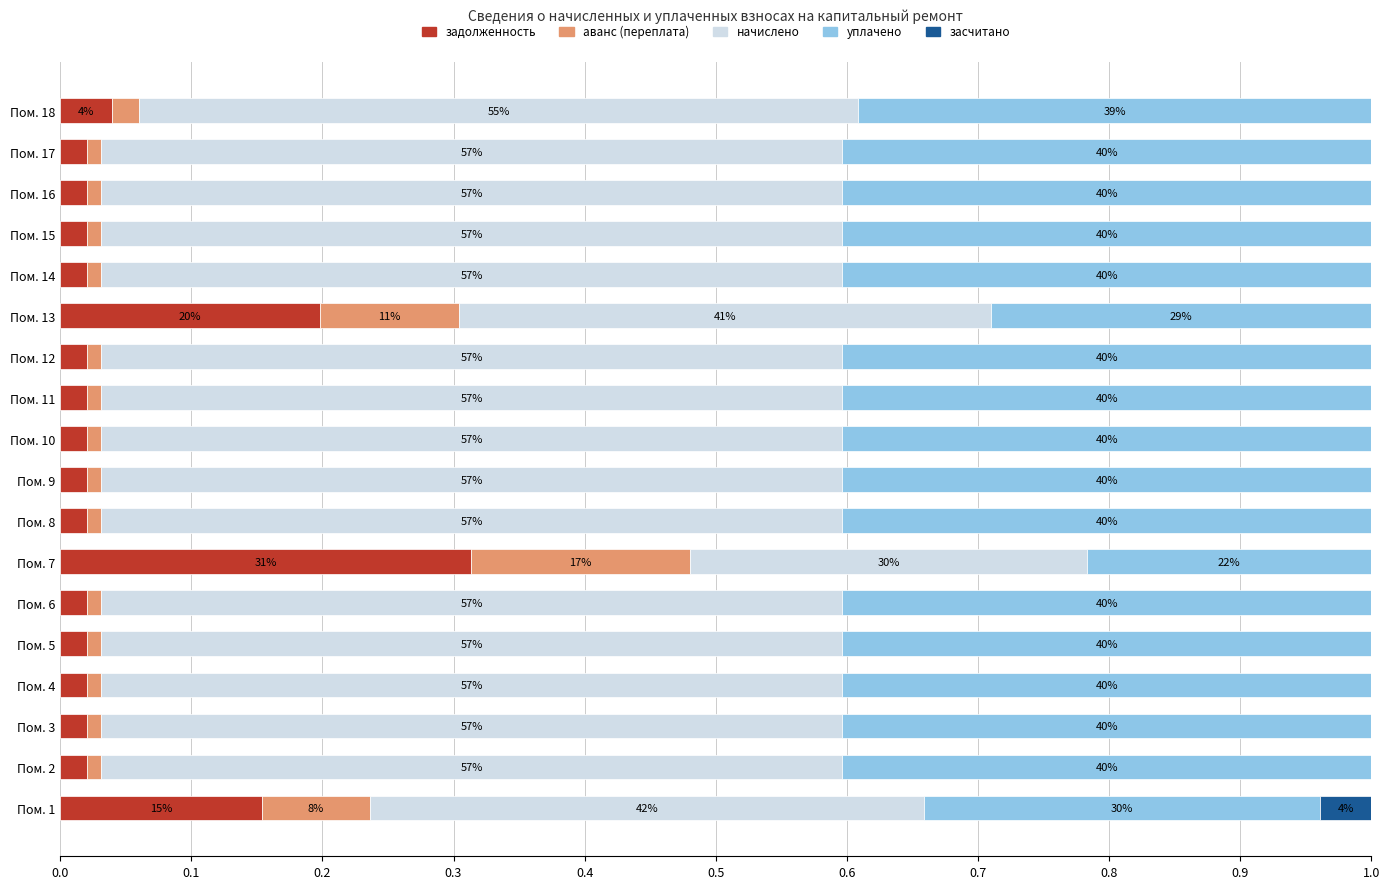

Which category has the highest value in the задолженность series?

Пом. 7